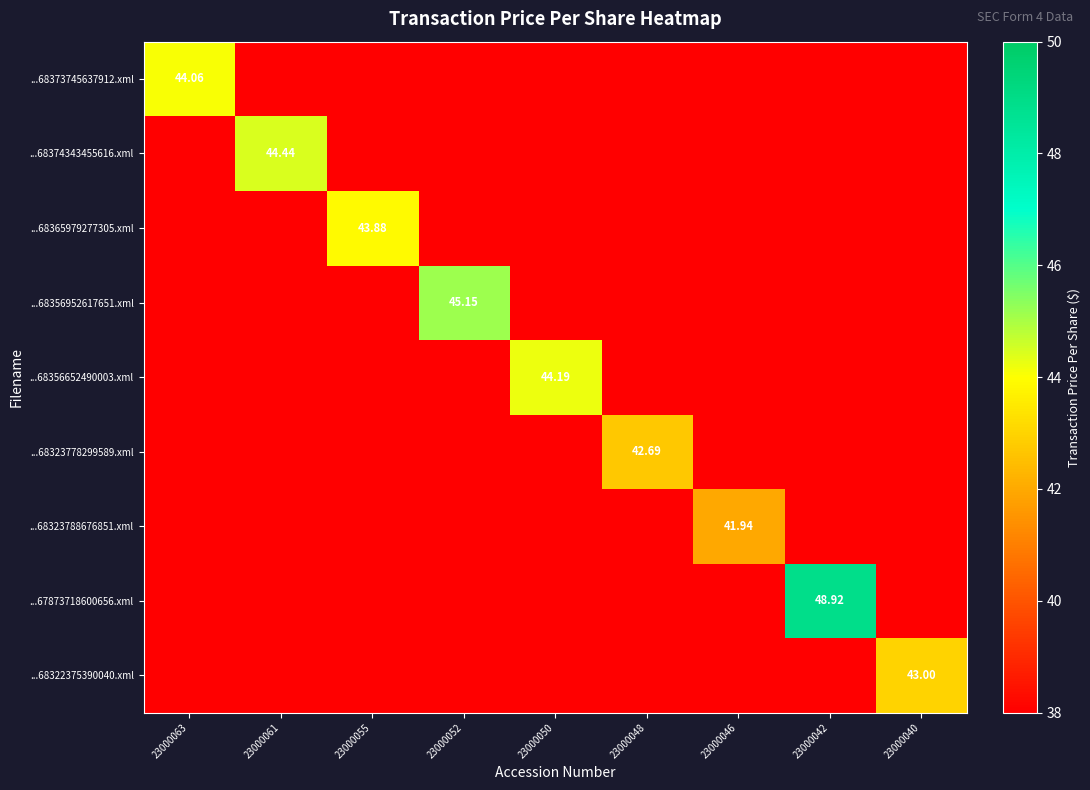

What is the approximate value of ...68323778299589.xml at 23000042?

38.0